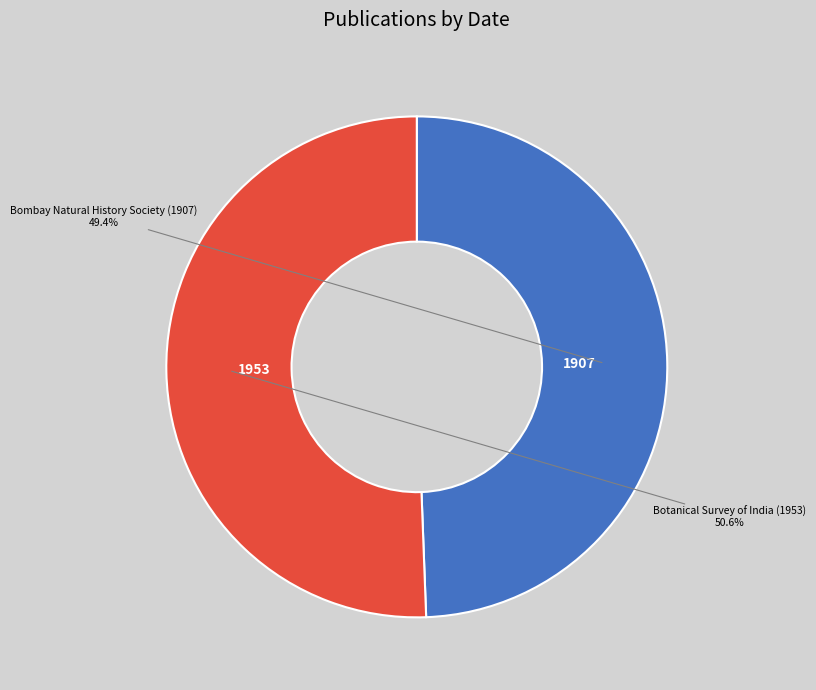

Rank the categories by value from highest to lowest.

Botanical Survey of India (1953), Bombay Natural History Society (1907)